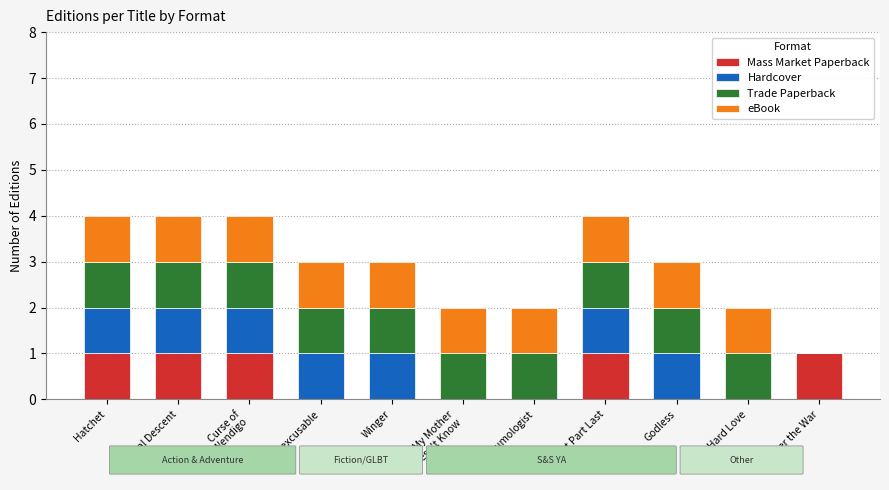

What is the total value across all series at Hatchet?

4